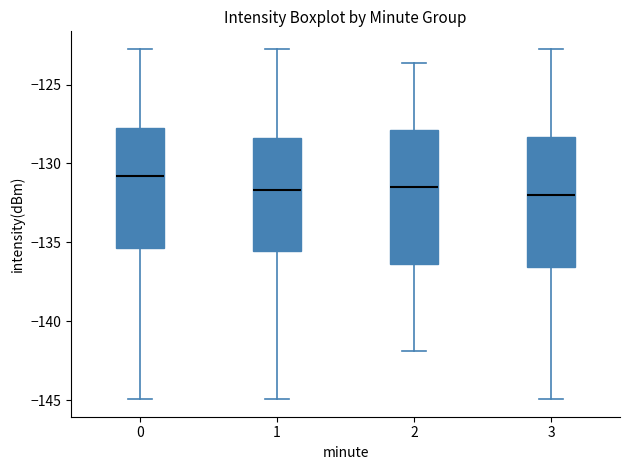

Reading left to right, transcribe this box plot: for each box, give where its median line is, the range the box spans, and where its two whiskers end, as read against the y-axis. The values are not printed on the chart, so give them approximately, as read against the axis.

0: median -131.0, box -135.5 to -128.0, whiskers -145.0 to -122.5
1: median -131.5, box -135.5 to -128.5, whiskers -145.0 to -122.5
2: median -131.5, box -136.5 to -128.0, whiskers -142.0 to -123.5
3: median -132.0, box -136.5 to -128.5, whiskers -145.0 to -122.5